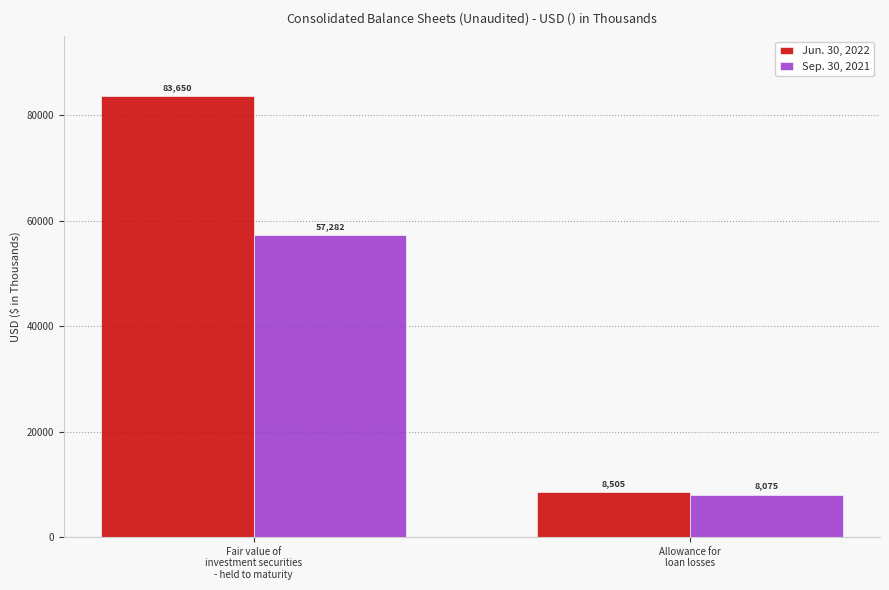

True or false: Jun. 30, 2022 has a value of 8505 at Allowance for
loan losses.

True